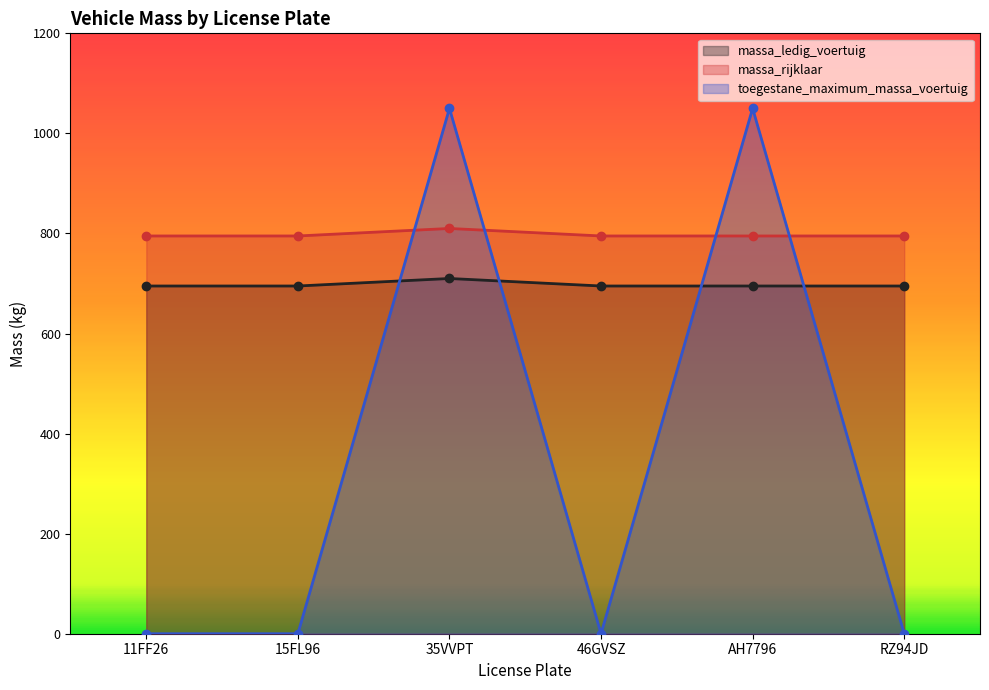

What is the average value of the massa_rijklaar series?

798